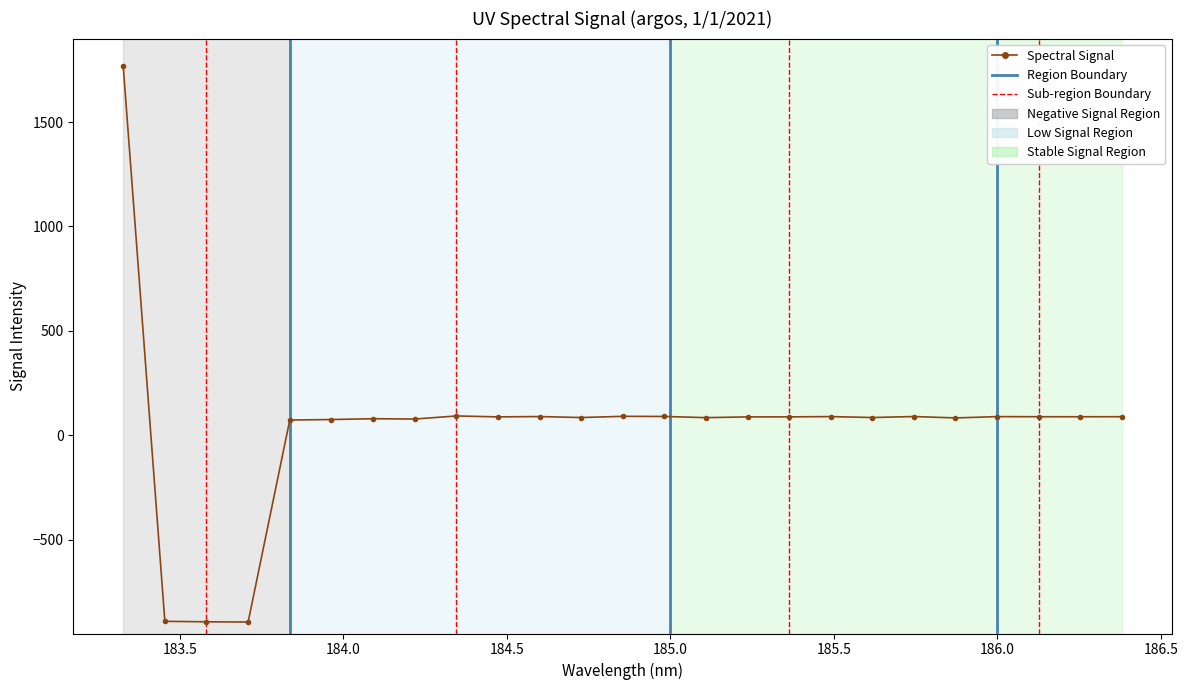

Does the chart have visible grid lines?

No